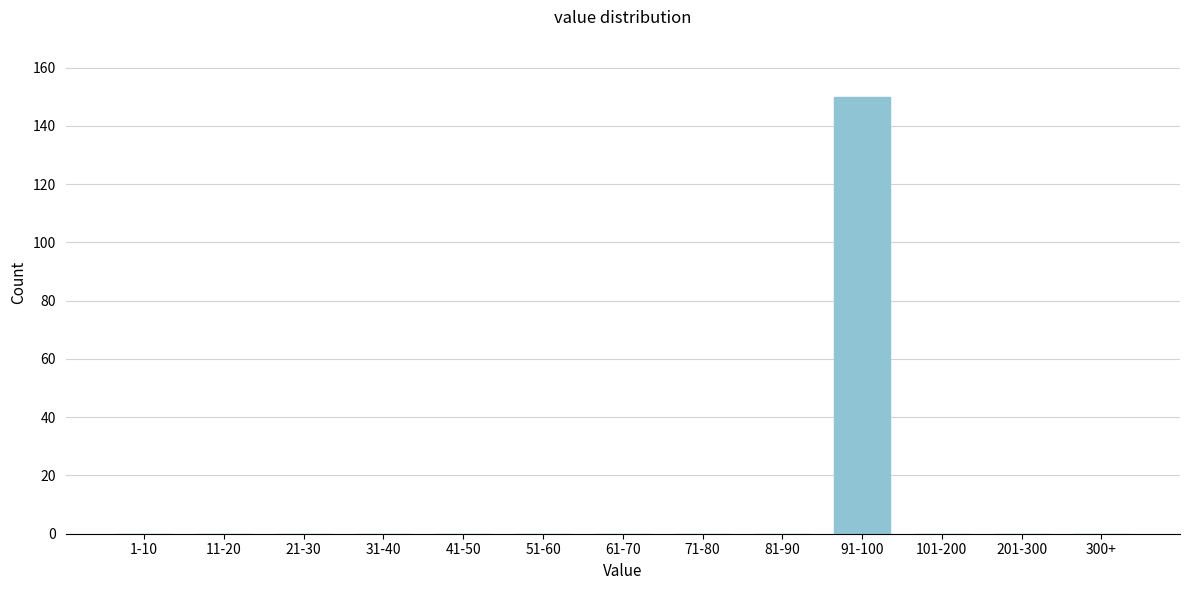

Reading left to right, what are all the values shown in this chart?

1-10=0	11-20=0	21-30=0	31-40=0	41-50=0	51-60=0	61-70=0	71-80=0	81-90=0	91-100=150	101-200=0	201-300=0	300+=0